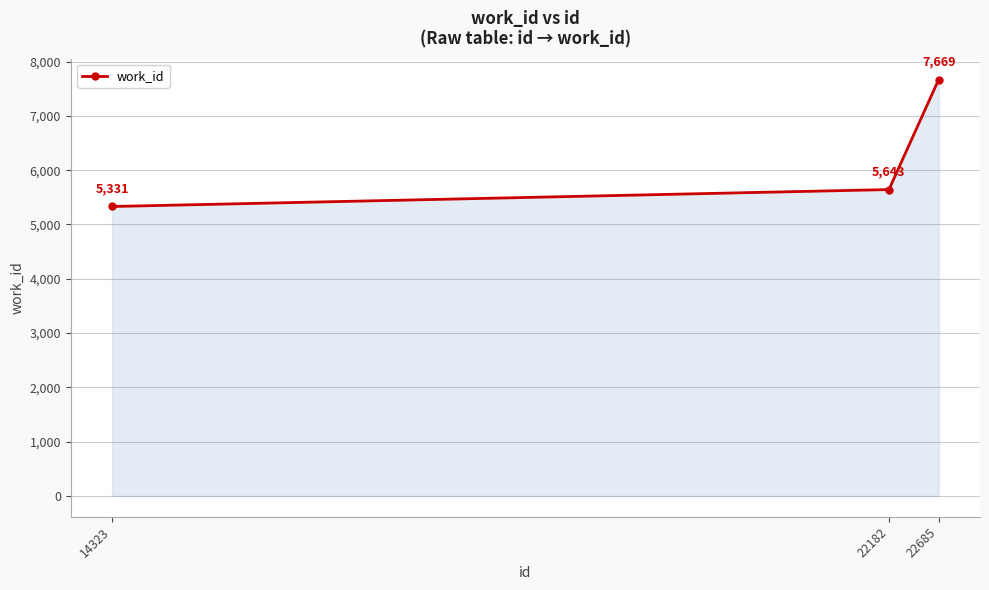

Read the value at 14323.

5331